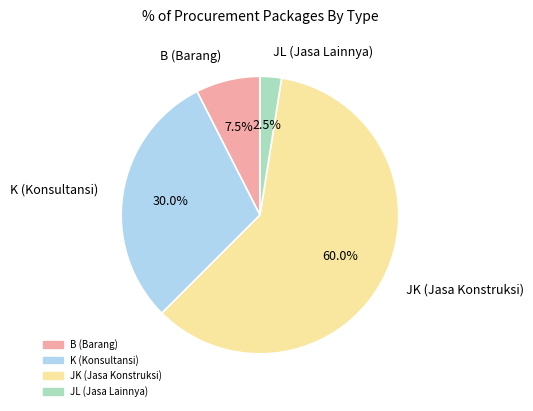

Does JK (Jasa Konstruksi) account for over 50% of the chart?

Yes